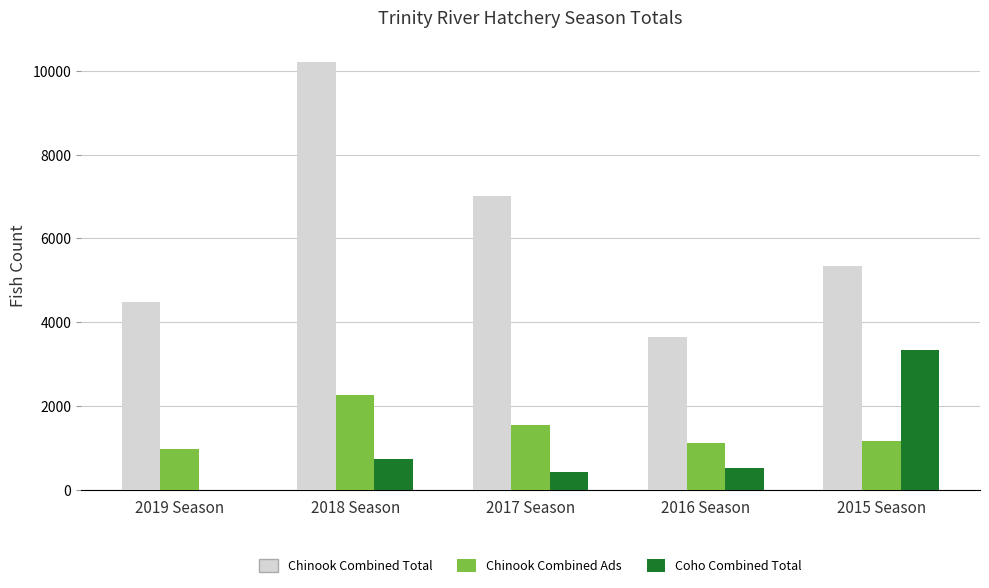

What is the maximum value for Coho Combined Total?

3337